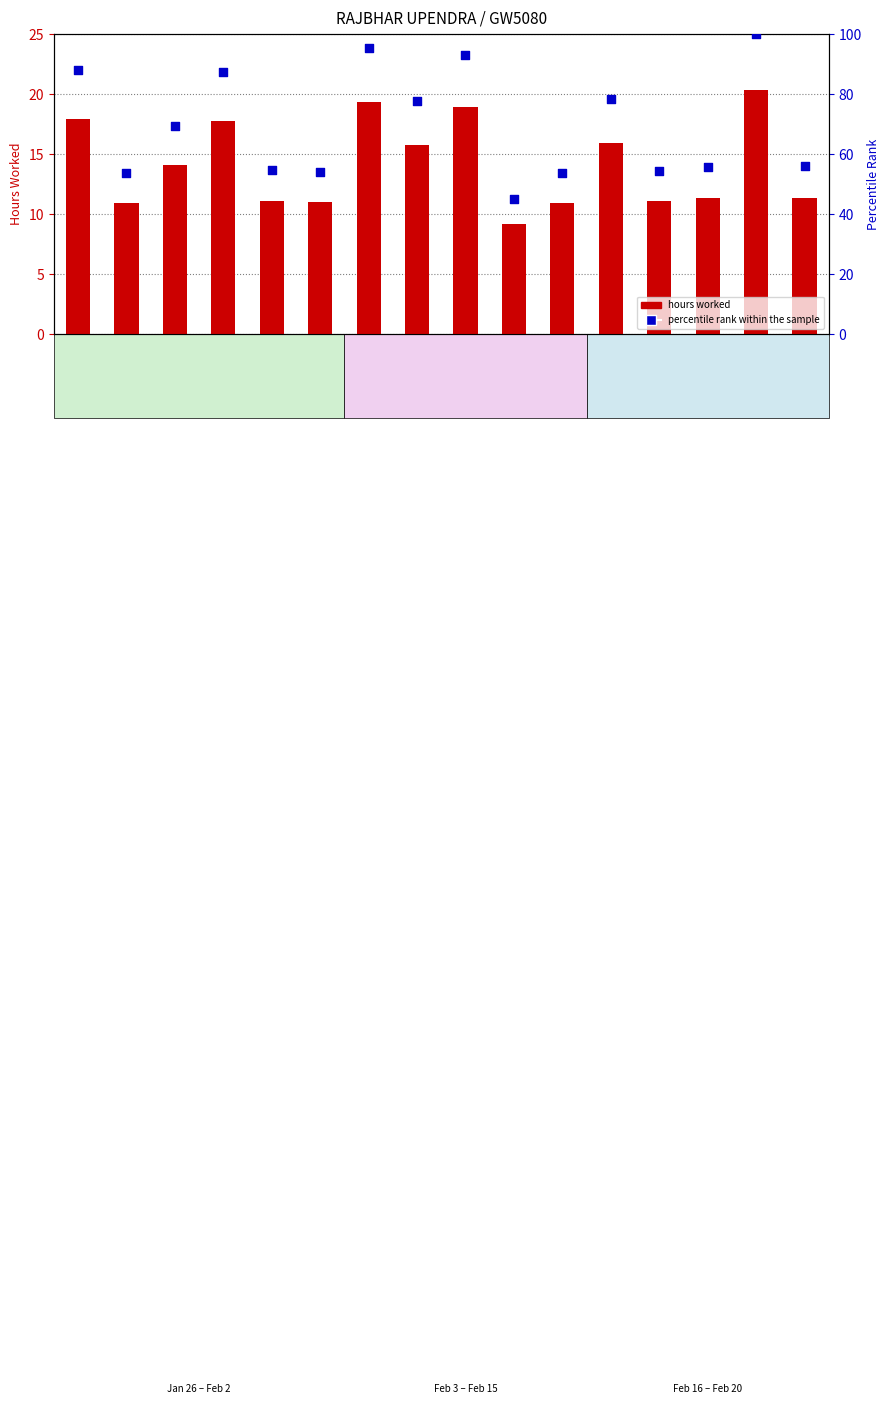

Which series reaches the maximum Y coordinate?

percentile rank within the sample